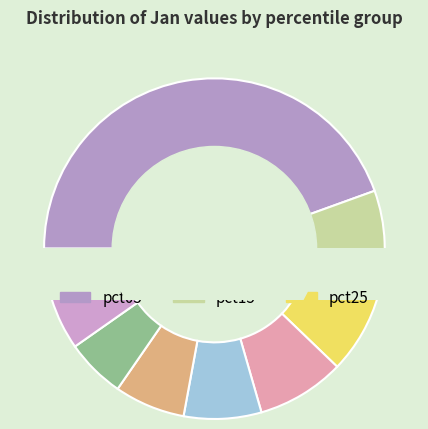

Is it true that pct85 is 1% of the pie?

False